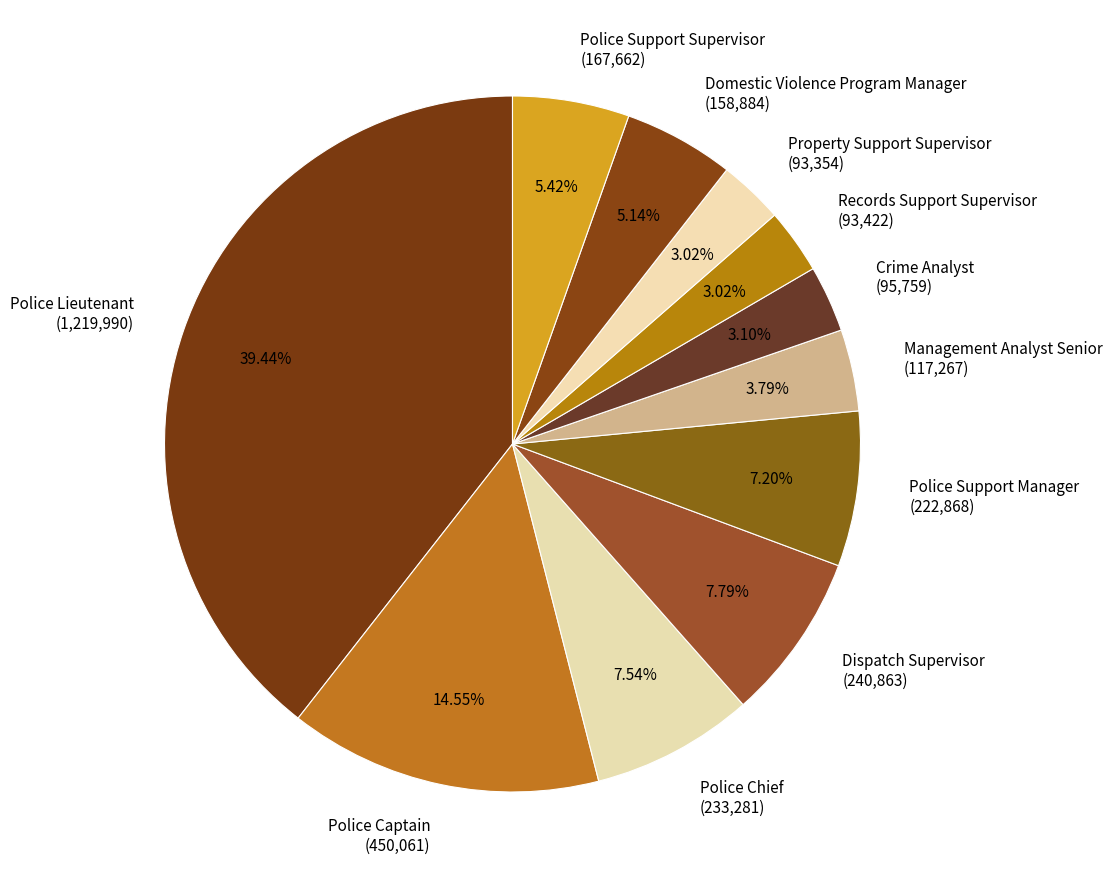

To the nearest percent, what percentage of the pie is Police Chief?

8%